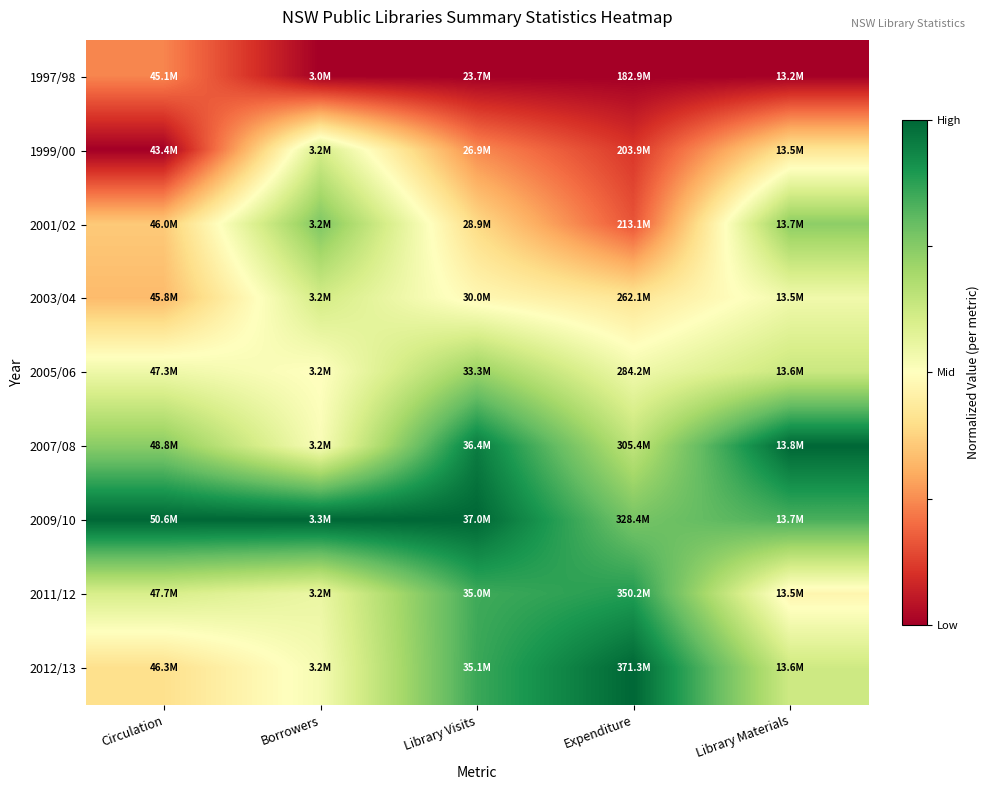

At which category does the chart reach its peak across all series?

Library Materials